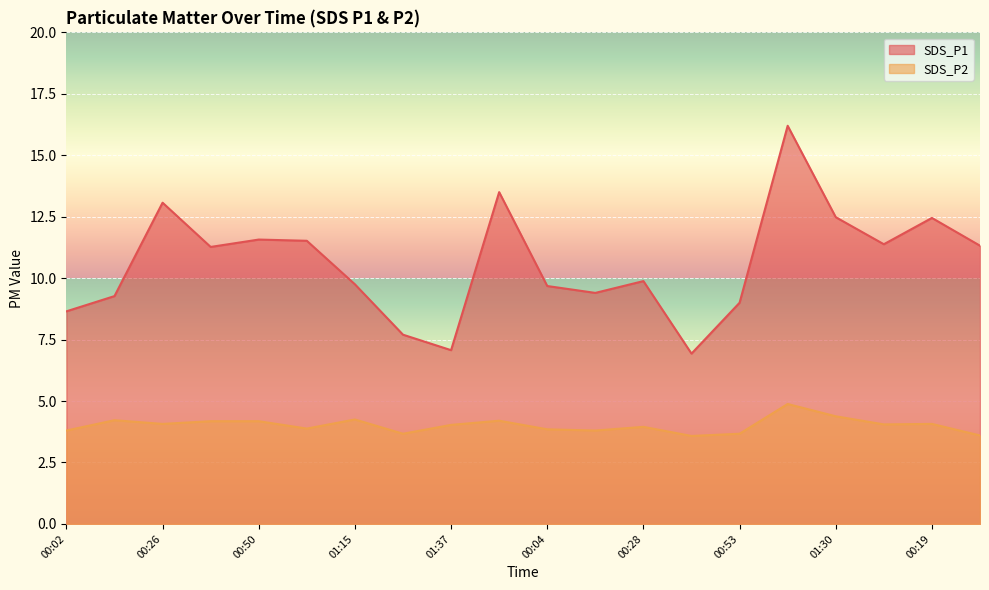

What is the difference between the maximum and minimum values in the SDS_P1 series?

9.3